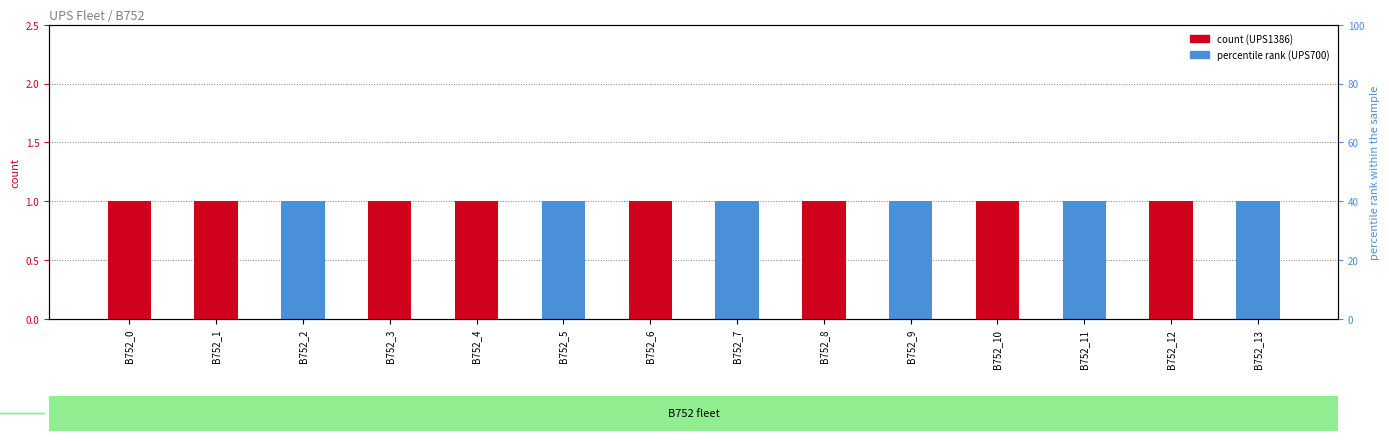

At which label is UPS700 closest to 0?

B752_0